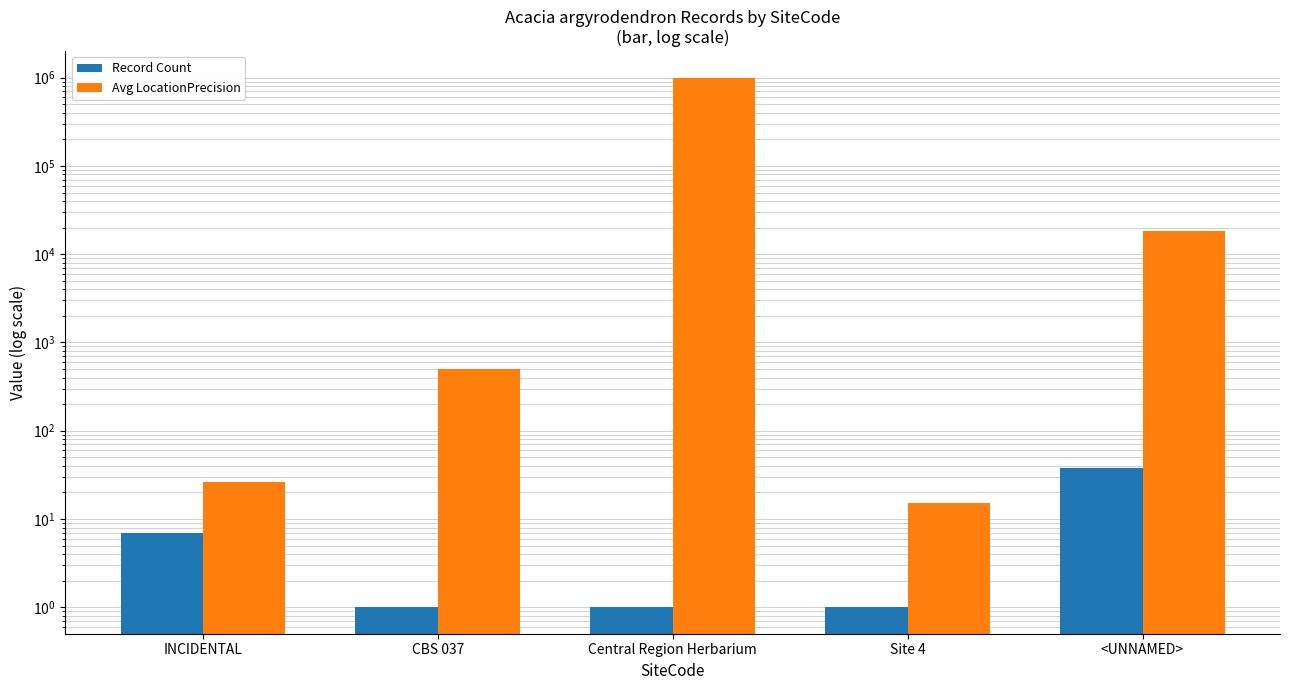

At which category is the sum across all series the highest?

Central Region Herbarium